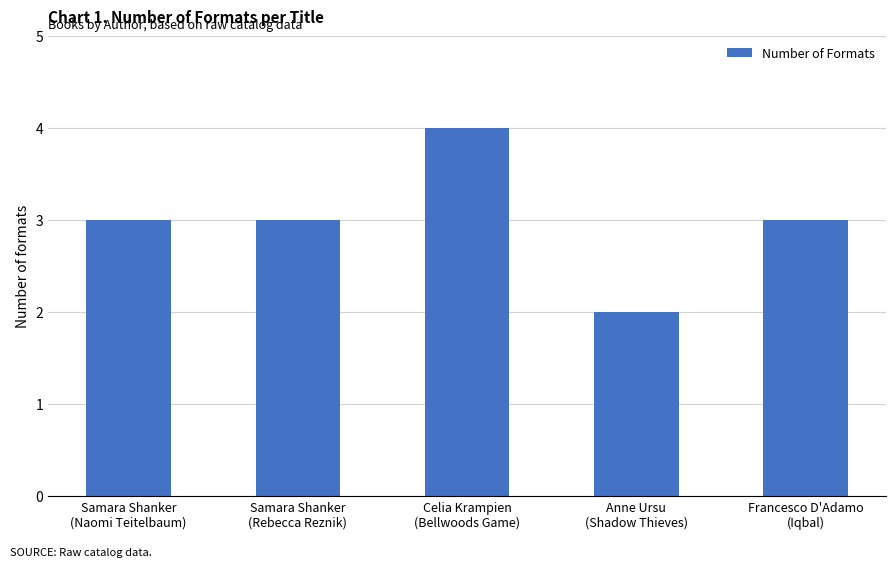

What is the maximum value shown in the chart?

4